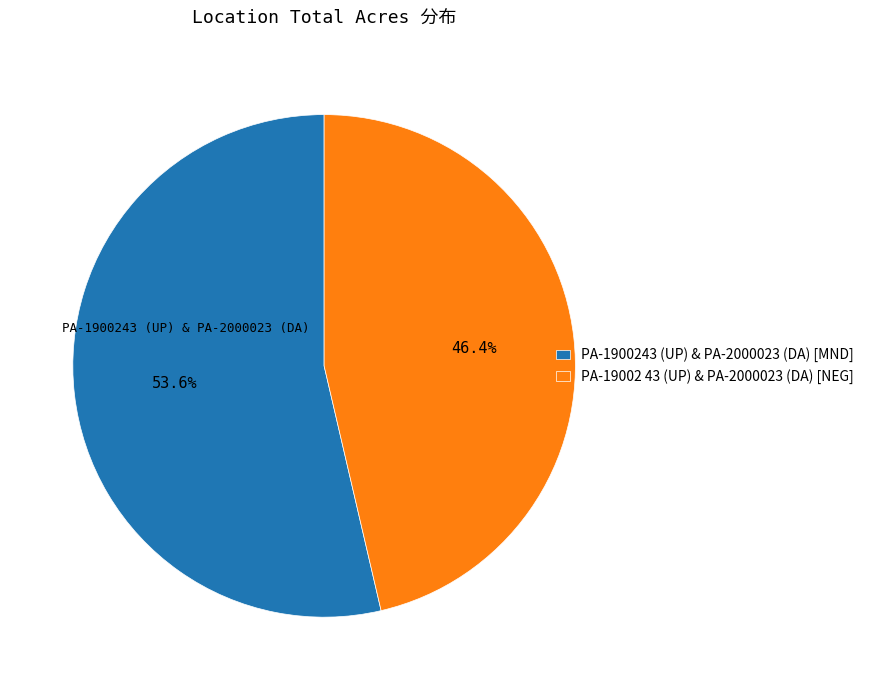

To the nearest percent, what is the difference between the PA-19002 43 (UP) & PA-2000023 (DA) [NEG] and PA-1900243 (UP) & PA-2000023 (DA) [MND] slice percentages?

7%